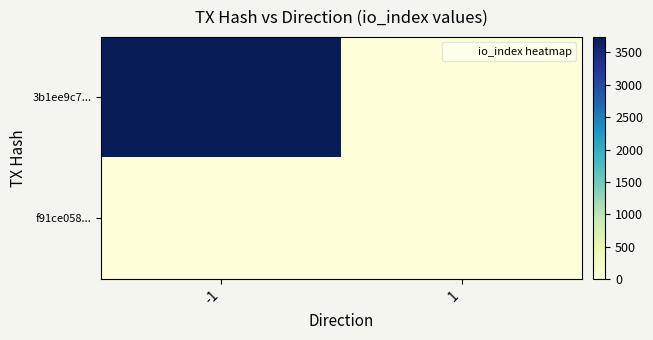

Reading left to right, what are all the values shown in this chart?

3b1ee9c7...: -1=3741	1=0
f91ce058...: -1=0	1=0